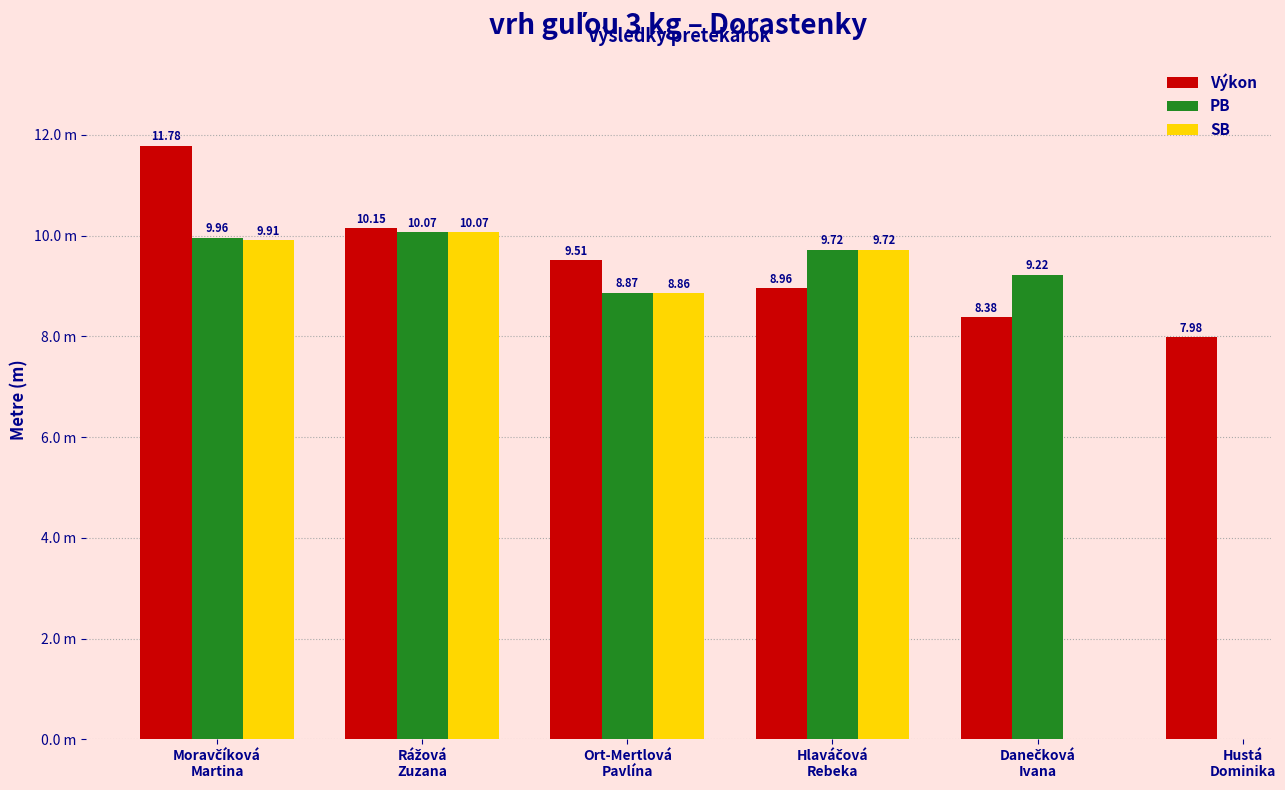

At which category is the sum across all series the highest?

Moravčíková
Martina